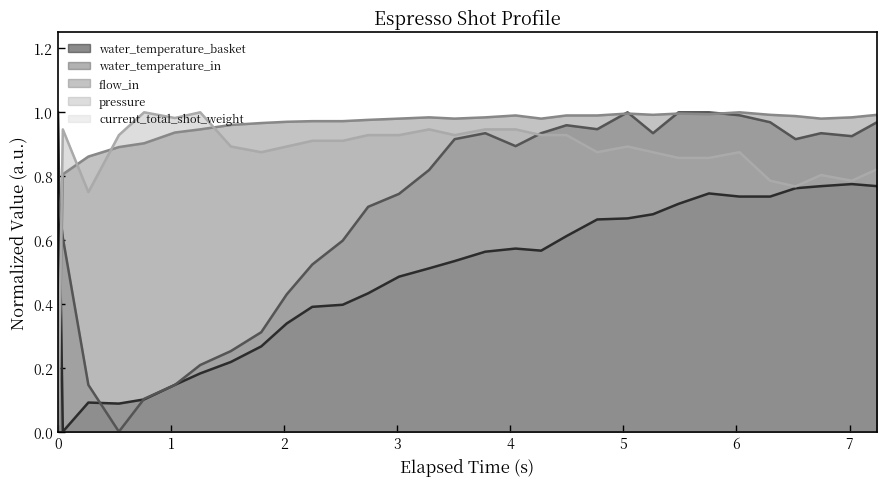

Which series has the largest total across all categories?

flow_in